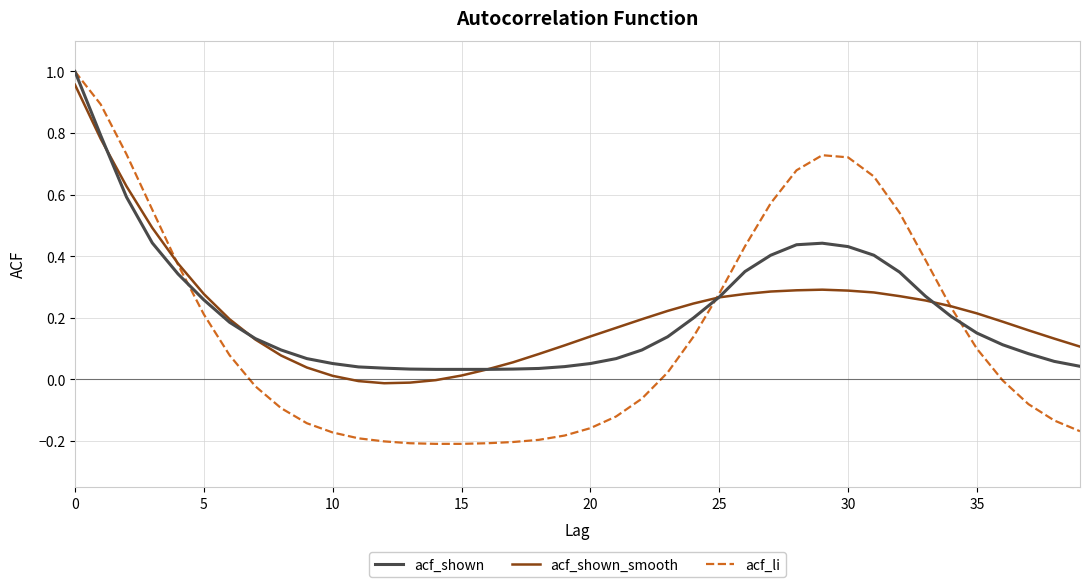

Which series has the widest spread of values?

acf_li